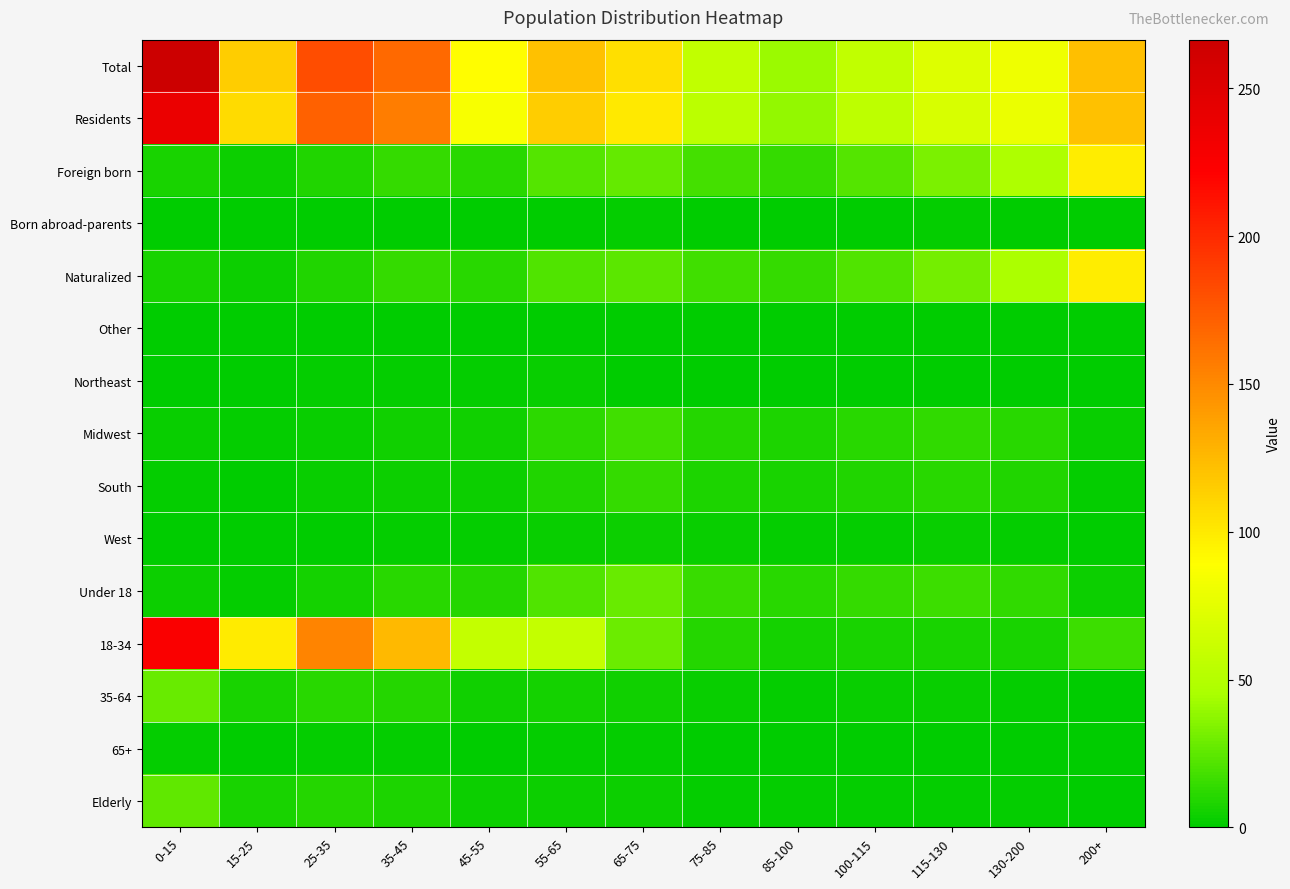

Reading right to left, extract all data points from this chart.

Total: 200+=122.2	130-200=80.3	115-130=70.8	100-115=57.0	85-100=40.8	75-85=56.8	65-75=105.3	55-65=121.1	45-55=89.9	35-45=166.7	25-35=182.1	15-25=114.7	0-15=266.5
Residents: 200+=121.5	130-200=78.3	115-130=68.4	100-115=54.7	85-100=39.3	75-85=54.0	65-75=100.5	55-65=115.4	45-55=85.4	35-45=156.9	25-35=171.6	15-25=107.8	0-15=239.4
Foreign born: 200+=98.7	130-200=47.6	115-130=32.3	100-115=22.6	85-100=14.5	75-85=18.2	65-75=26.2	55-65=22.2	45-55=11.1	35-45=14.2	25-35=9.3	15-25=4.0	0-15=6.8
Born abroad-parents: 200+=0.9	130-200=1.0	115-130=1.2	100-115=1.0	85-100=0.8	75-85=1.0	65-75=1.4	55-65=0.8	45-55=0.3	35-45=0.2	25-35=0.1	15-25=0.0	0-15=0.1
Naturalized: 200+=97.9	130-200=46.6	115-130=31.1	100-115=21.6	85-100=13.6	75-85=17.2	65-75=24.9	55-65=21.4	45-55=10.8	35-45=14.0	25-35=9.2	15-25=4.0	0-15=6.7
Other: 200+=0.0	130-200=0.0	115-130=0.0	100-115=0.0	85-100=0.0	75-85=0.0	65-75=0.0	55-65=0.0	45-55=0.0	35-45=0.0	25-35=0.0	15-25=0.0	0-15=0.1
Northeast: 200+=0.2	130-200=0.2	115-130=0.2	100-115=0.2	85-100=0.1	75-85=0.4	65-75=1.0	55-65=2.2	45-55=1.8	35-45=1.9	25-35=1.3	15-25=0.6	0-15=0.8
Midwest: 200+=2.4	130-200=10.5	115-130=12.9	100-115=11.0	85-100=7.9	75-85=10.4	65-75=17.0	55-65=11.5	45-55=4.8	35-45=5.0	25-35=3.0	15-25=1.3	0-15=2.3
South: 200+=2.0	130-200=8.8	115-130=10.7	100-115=9.0	85-100=6.3	75-85=8.3	65-75=13.7	55-65=9.1	45-55=3.7	35-45=3.7	25-35=2.3	15-25=1.0	0-15=1.8
West: 200+=0.4	130-200=1.7	115-130=2.2	100-115=2.0	85-100=1.6	75-85=2.1	65-75=3.3	55-65=2.4	45-55=1.1	35-45=1.3	25-35=0.7	15-25=0.3	0-15=0.5
Under 18: 200+=4.0	130-200=12.8	115-130=15.9	100-115=13.8	85-100=11.0	75-85=15.0	65-75=27.3	55-65=21.6	45-55=9.7	35-45=10.7	25-35=5.9	15-25=2.0	0-15=3.5
18-34: 200+=16.2	130-200=7.2	115-130=7.2	100-115=7.1	85-100=5.7	75-85=10.1	65-75=29.1	55-65=57.9	45-55=58.1	35-45=125.0	25-35=152.0	15-25=99.8	0-15=225.9
35-64: 200+=0.7	130-200=2.0	115-130=2.4	100-115=2.3	85-100=1.5	75-85=2.7	65-75=4.7	55-65=5.7	45-55=4.6	35-45=9.8	25-35=10.6	15-25=6.9	0-15=27.1
65+: 200+=0.1	130-200=0.5	115-130=0.5	100-115=0.6	85-100=0.3	75-85=0.7	65-75=1.5	55-65=1.6	45-55=0.9	35-45=1.5	25-35=1.1	15-25=0.4	0-15=1.1
Elderly: 200+=0.6	130-200=1.5	115-130=1.8	100-115=1.8	85-100=1.1	75-85=2.0	65-75=3.3	55-65=4.1	45-55=3.7	35-45=8.3	25-35=9.5	15-25=6.5	0-15=26.0